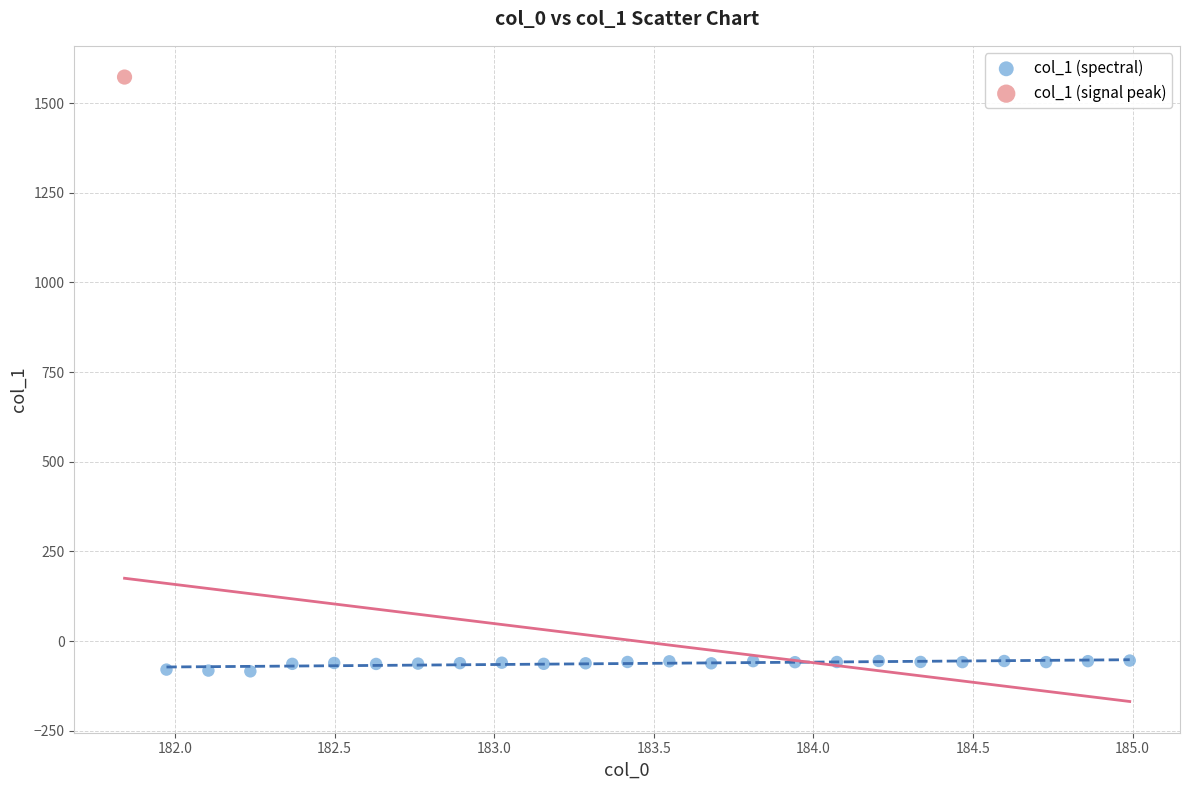

What are all the series names shown in the legend?

col_1 (spectral), col_1 (signal peak)